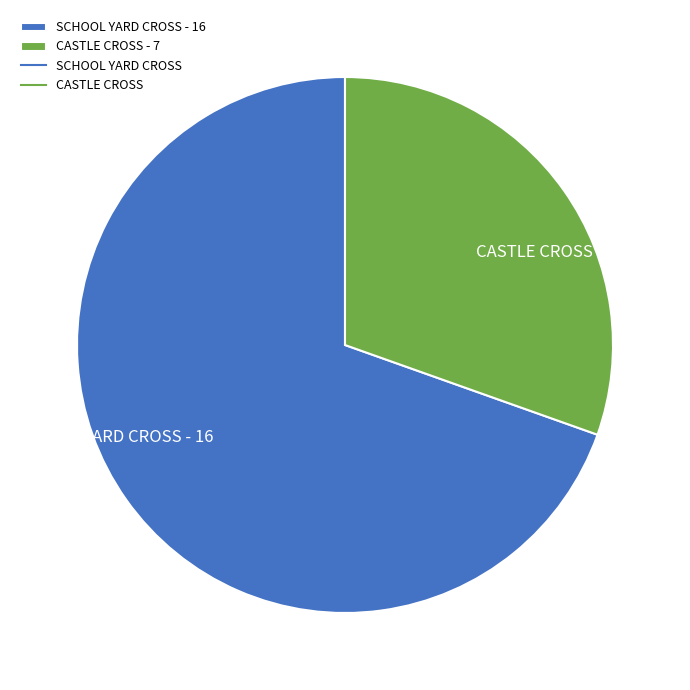

Does any single category account for the majority?

Yes